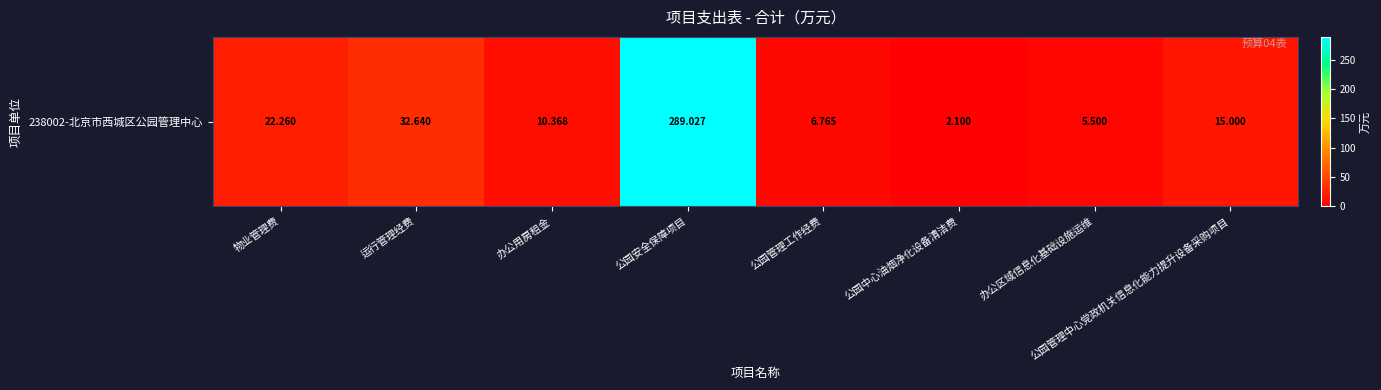

List the labels in order of value, largest first.

公园安全保障项目, 运行管理经费, 物业管理费, 公园管理中心党政机关信息化能力提升设备采购项目, 办公用房租金, 公园管理工作经费, 办公区域信息化基础设施运维, 公园中心油烟净化设备清洁费